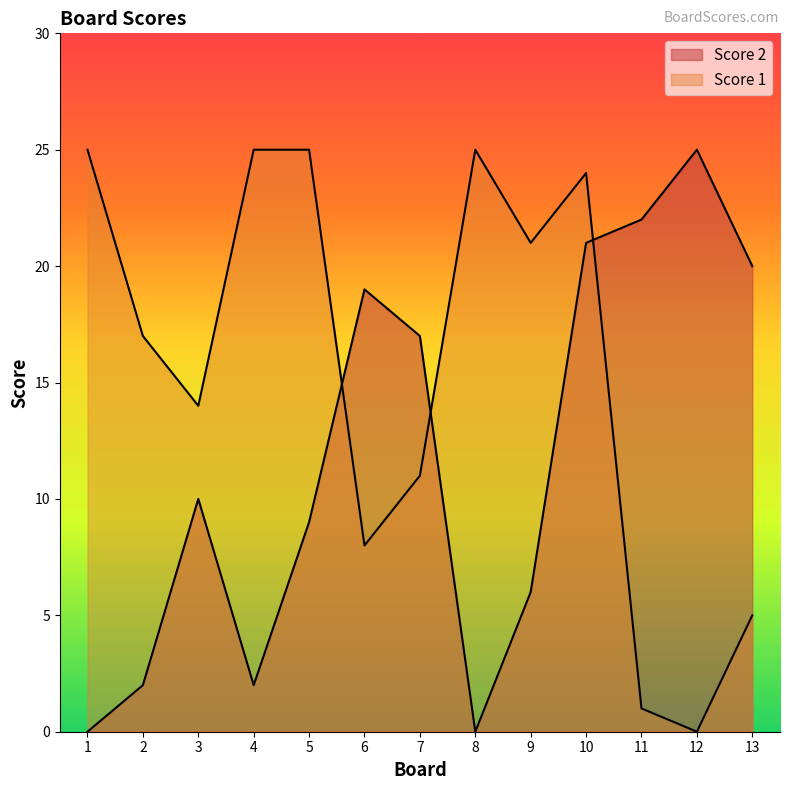

At which label is Score 1 closest to 12?

7